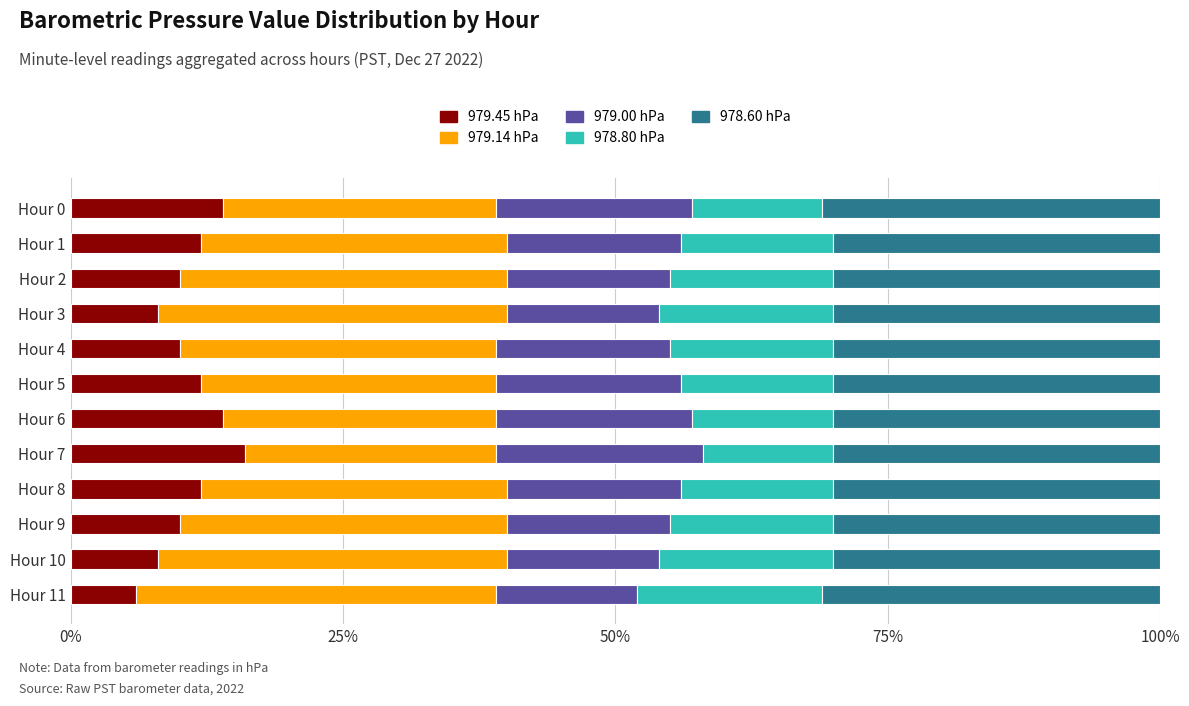

What is the total value across all series at Hour 1?

100.0